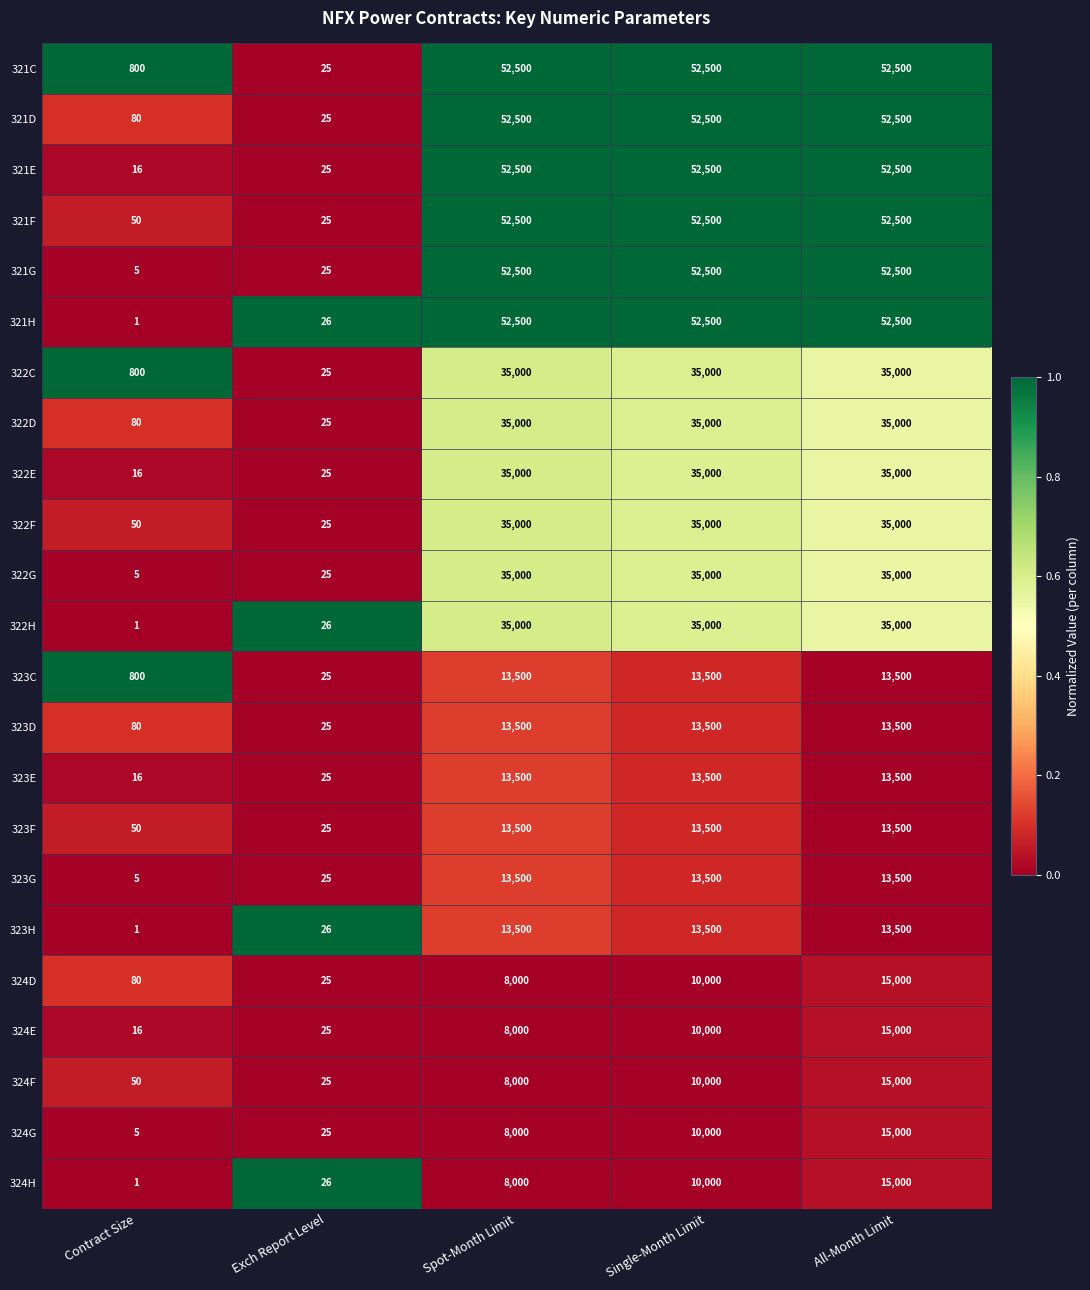

What is the average value of the 321E series?

31508